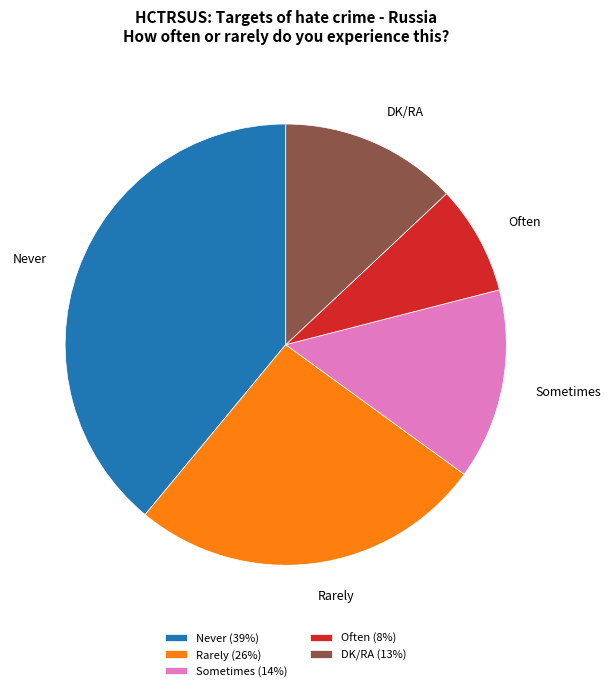

The Never (39%) slice represents 44% of the pie. True or false?

False